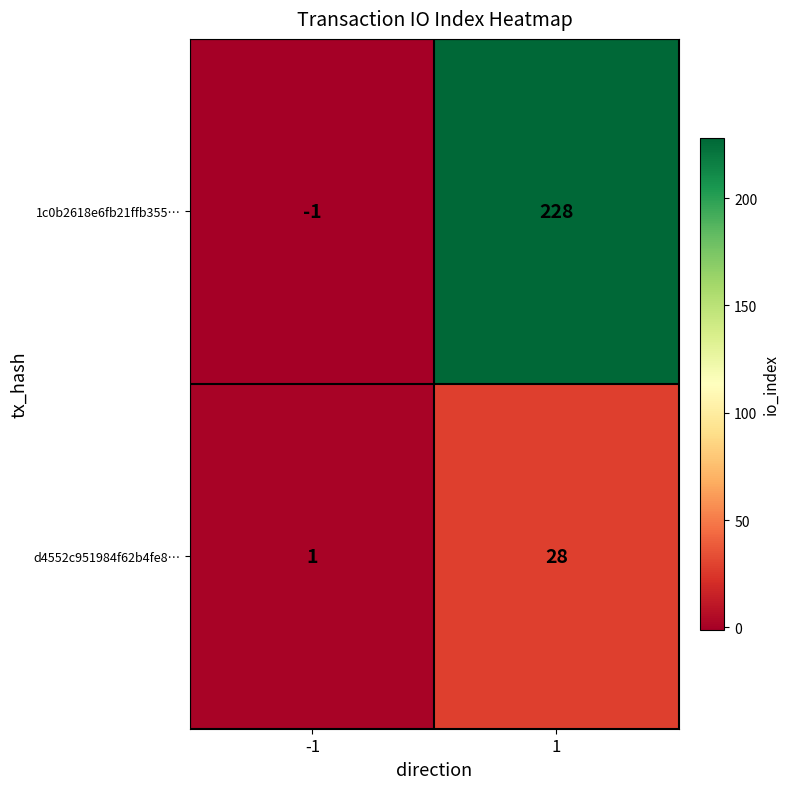

Which series has the widest spread of values?

1c0b2618e6fb21ffb355…